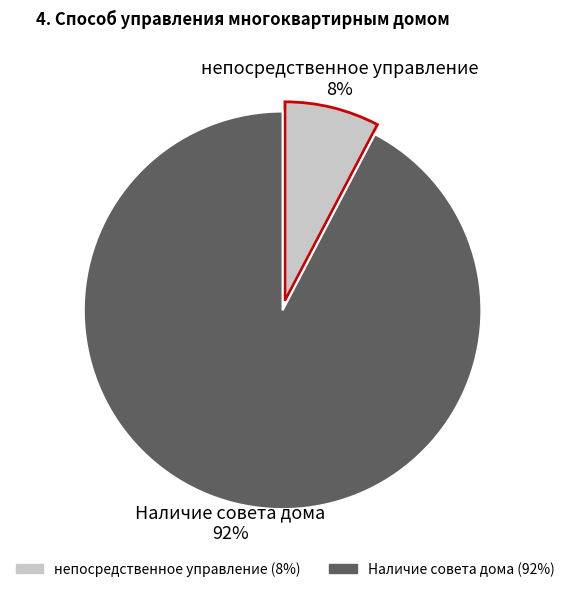

Does непосредственное управление represent more than half of the total?

No